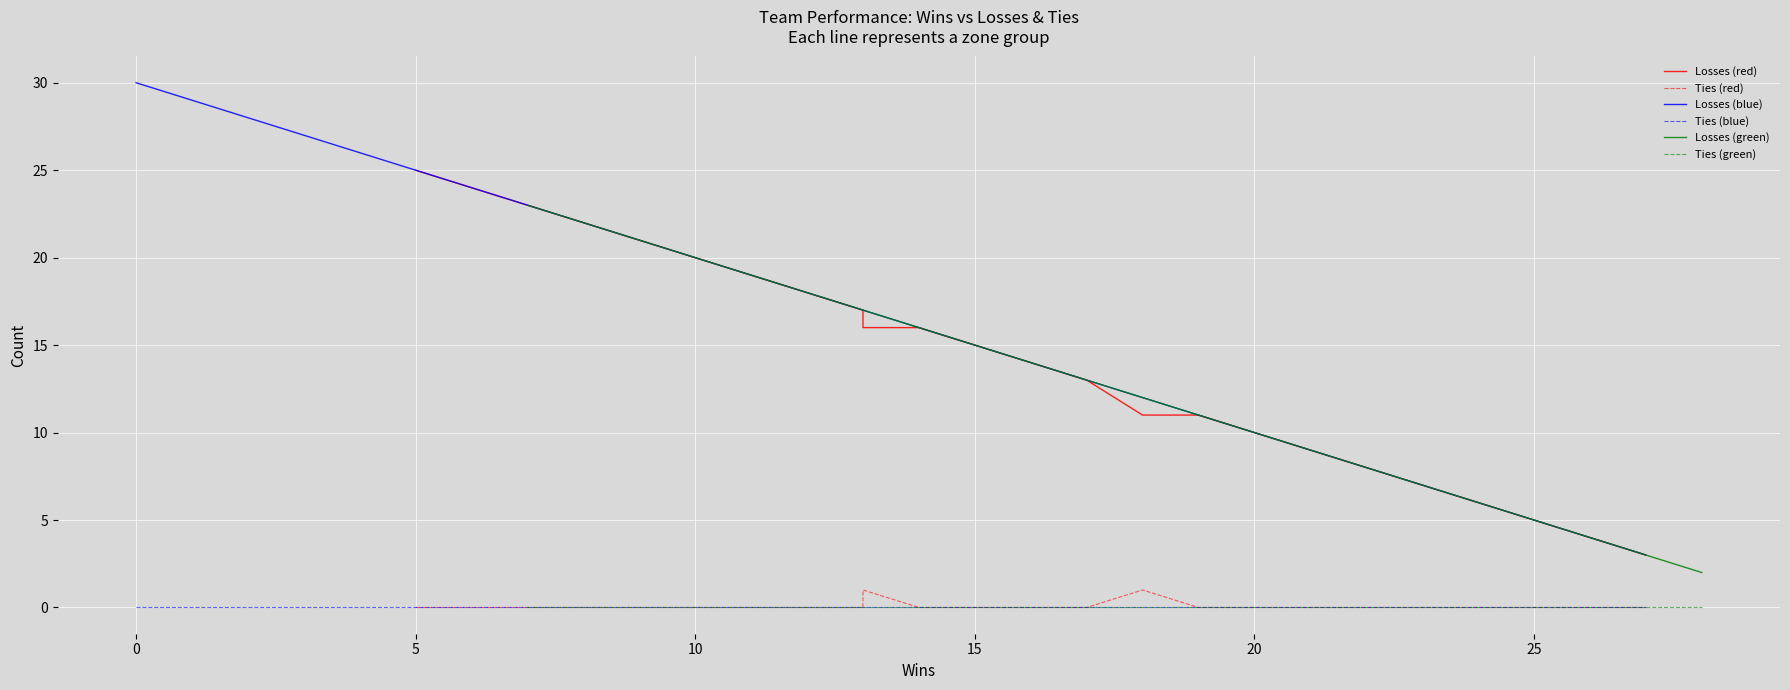

What is the difference between the maximum and minimum values in the Losses series?

28